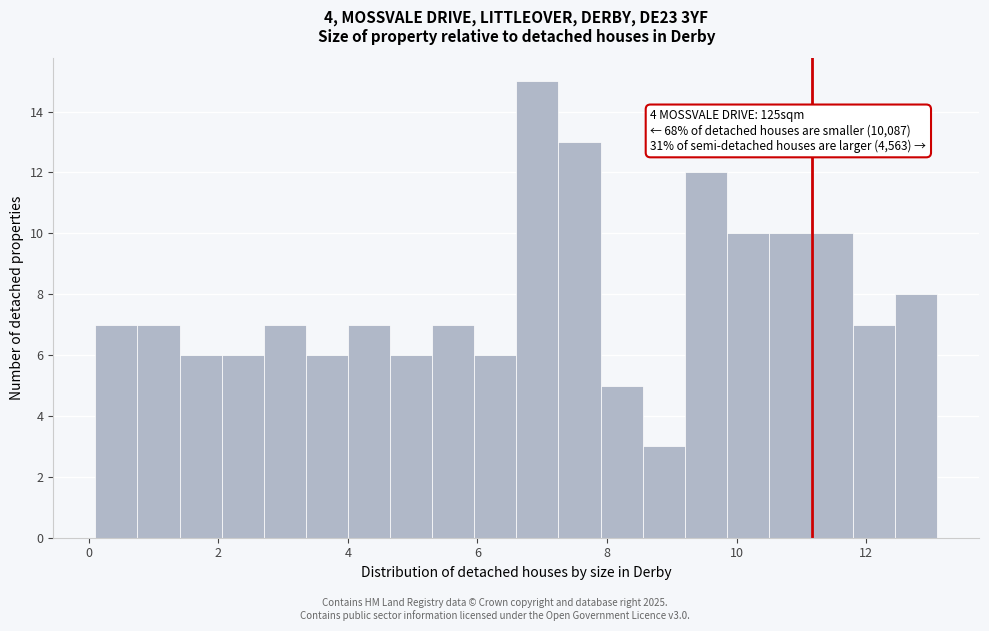

Around what value on the x-axis is the tallest bar? Give the approximate position of its centre, as read against the axis.

7.0